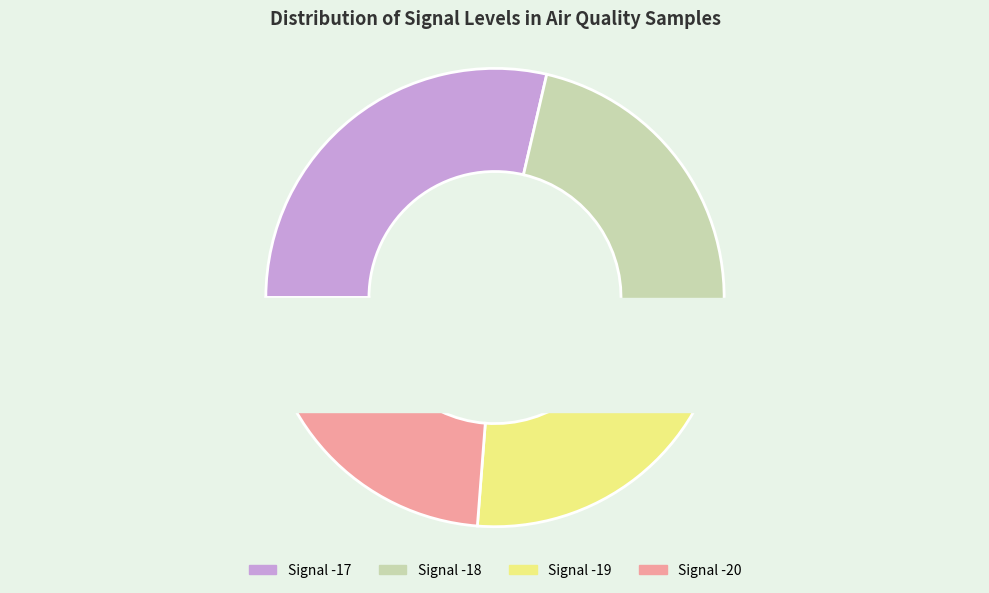

The -17 slice represents 1% of the pie. True or false?

False